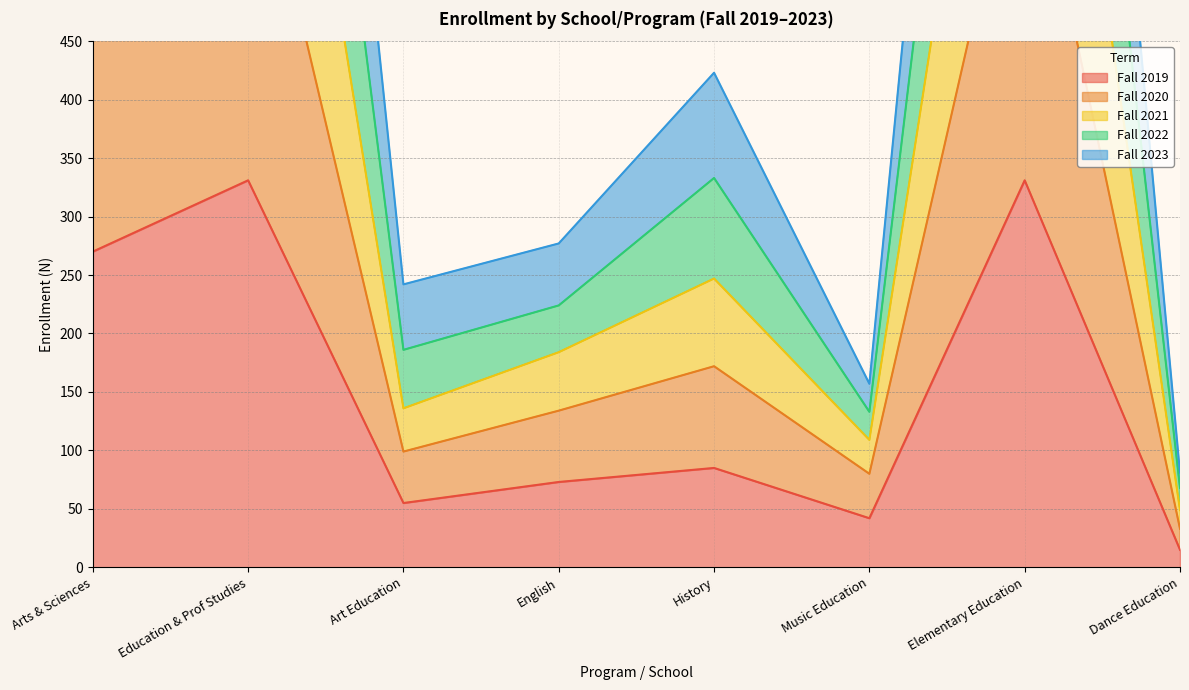

Is it true that Fall 2019 equals 545 at Education & Prof Studies?

False